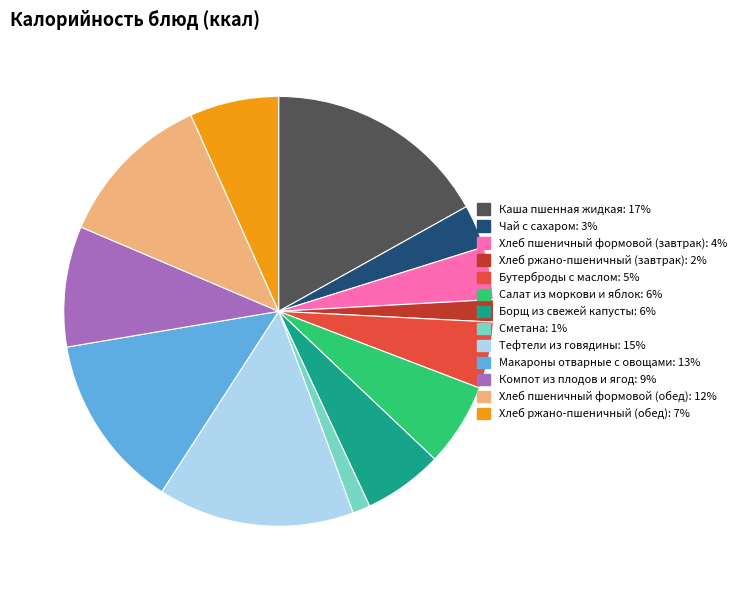

Is Хлеб пшеничный формовой (обед) the majority of the pie?

No